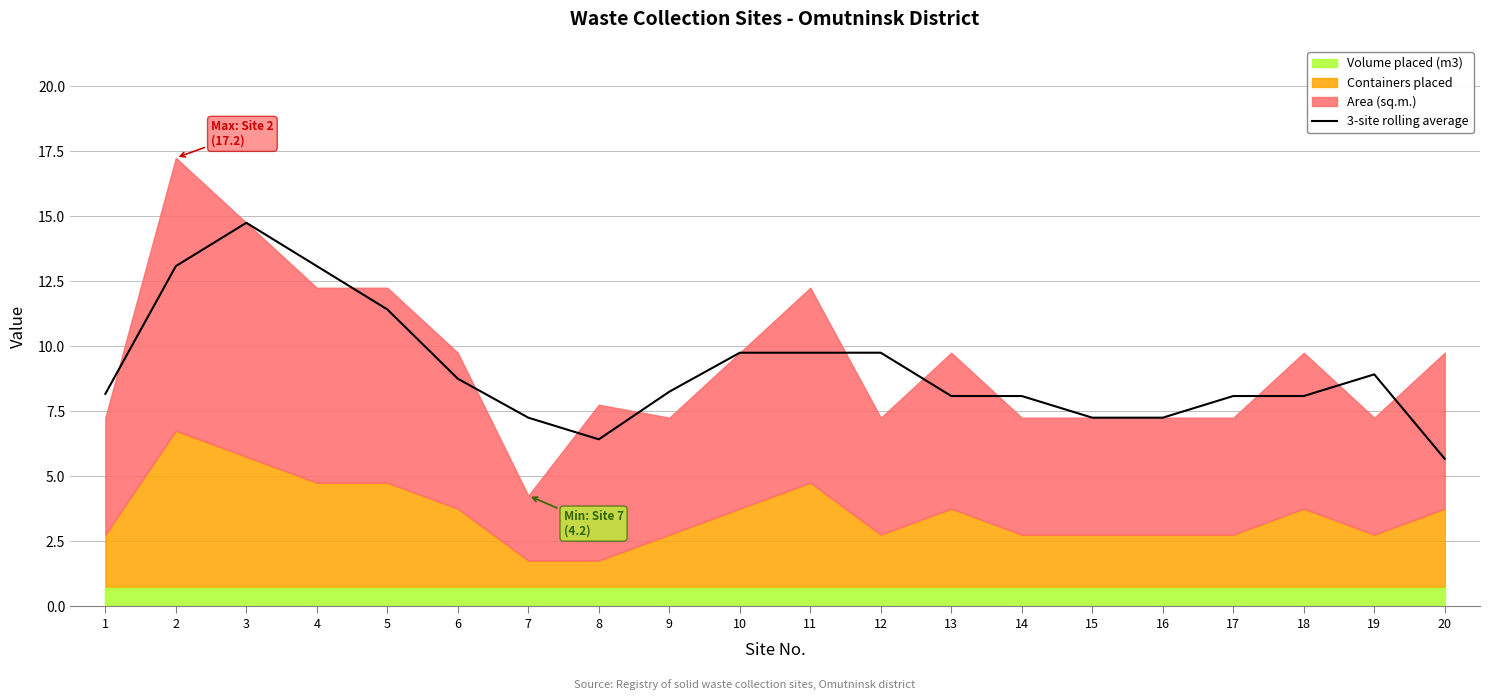

At which label does 3-site rolling average reach its minimum?

20